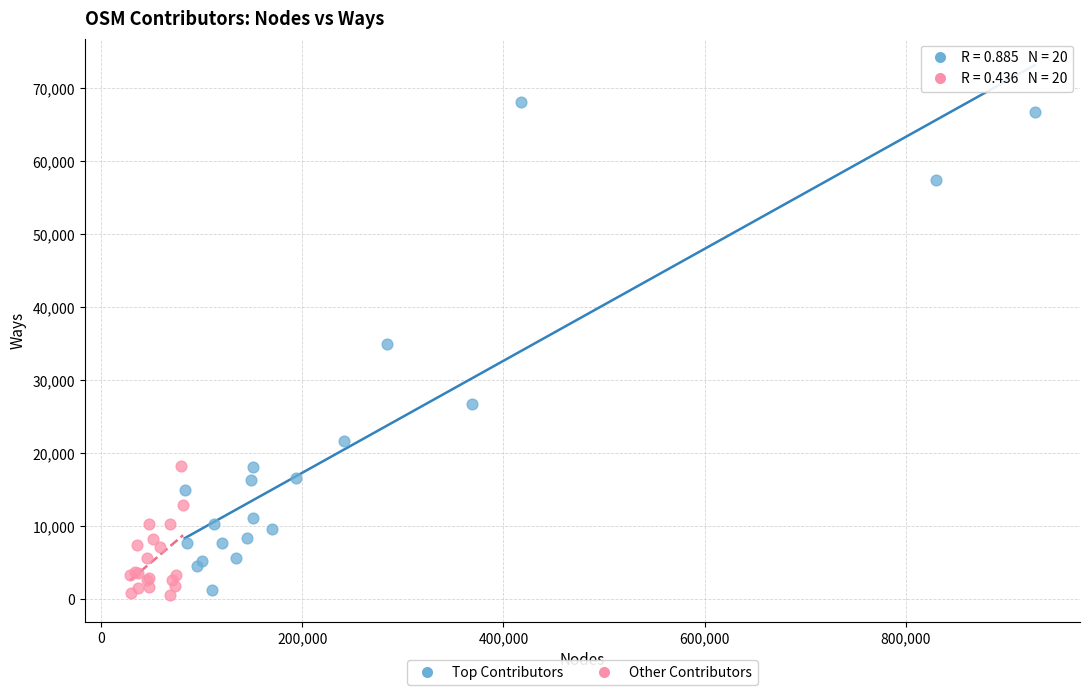

Which series reaches the maximum Y coordinate?

Top Contributors